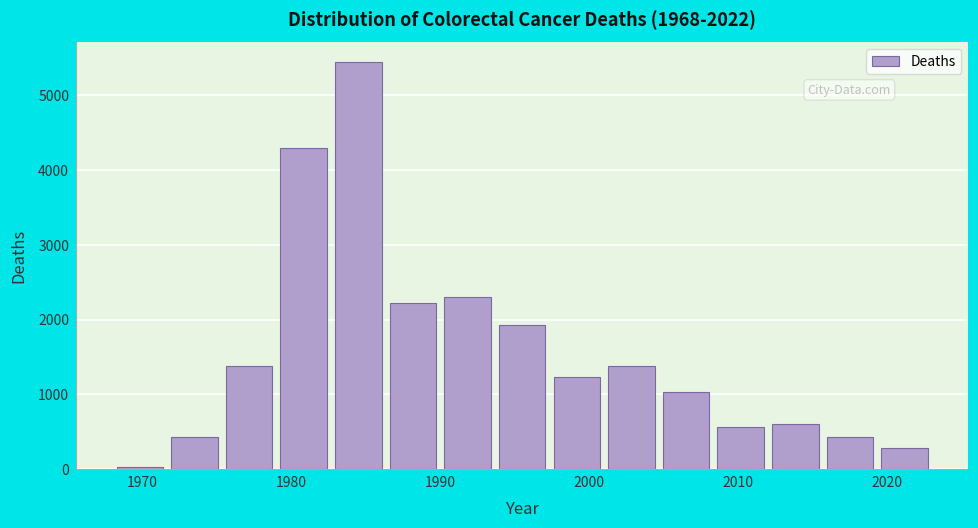

Around what value on the x-axis is the tallest bar? Give the approximate position of its centre, as read against the axis.

1985